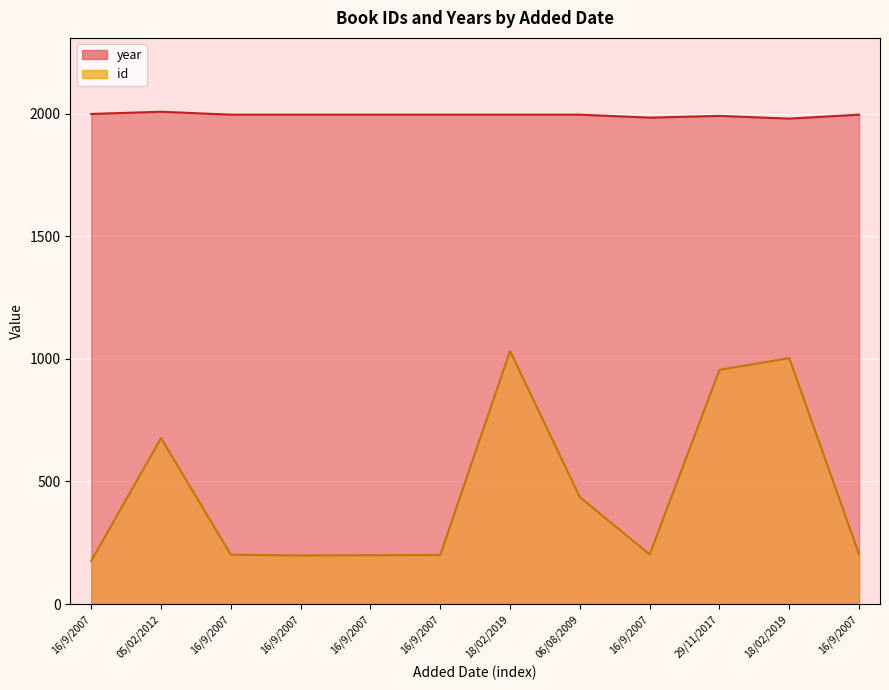

What is the sum of all year values?

23934